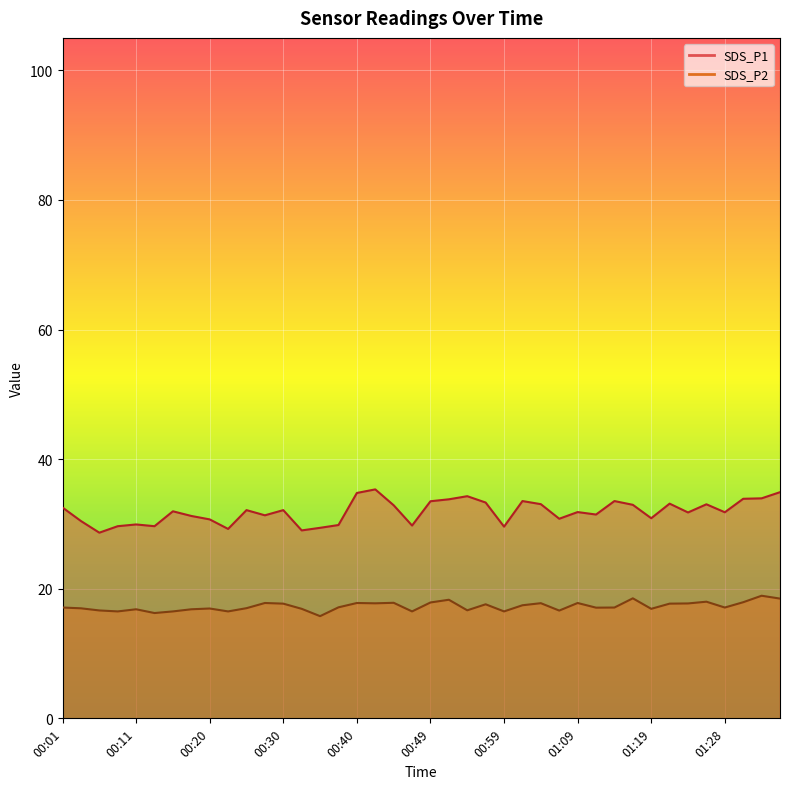

Which series has the largest range (max minus min)?

SDS_P1